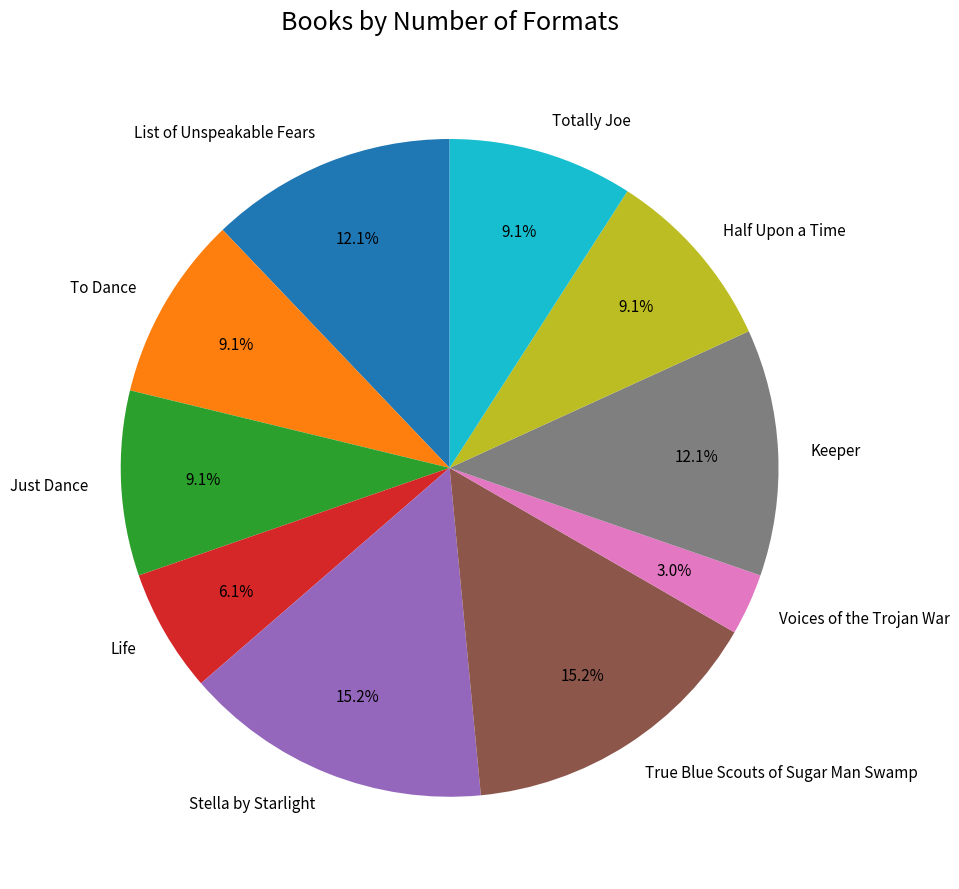

How many slices are in this pie chart?

10